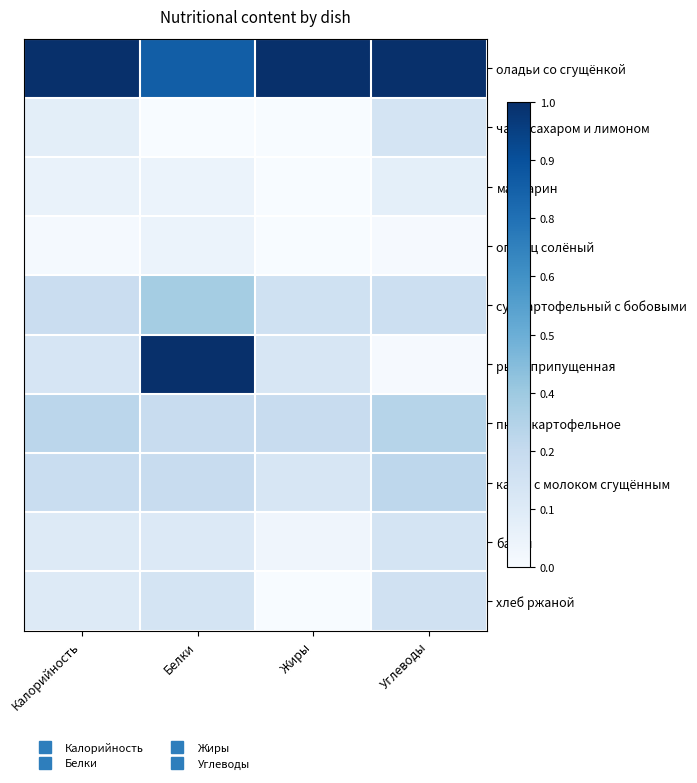

Which series has the widest spread of values?

рыба припущенная